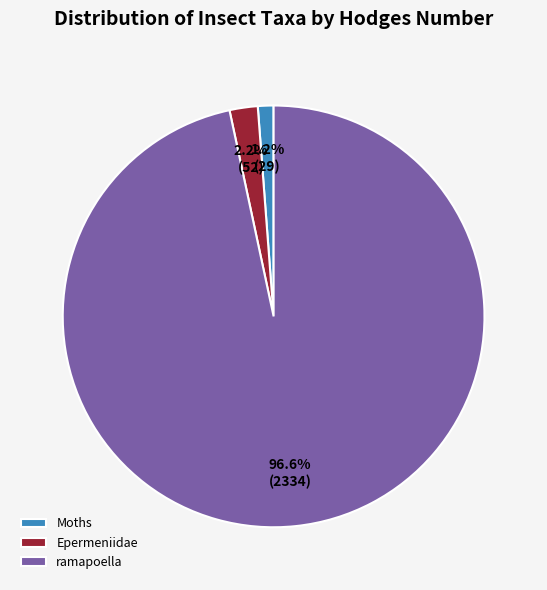

Rank the categories by value from highest to lowest.

ramapoella, Epermeniidae, Moths